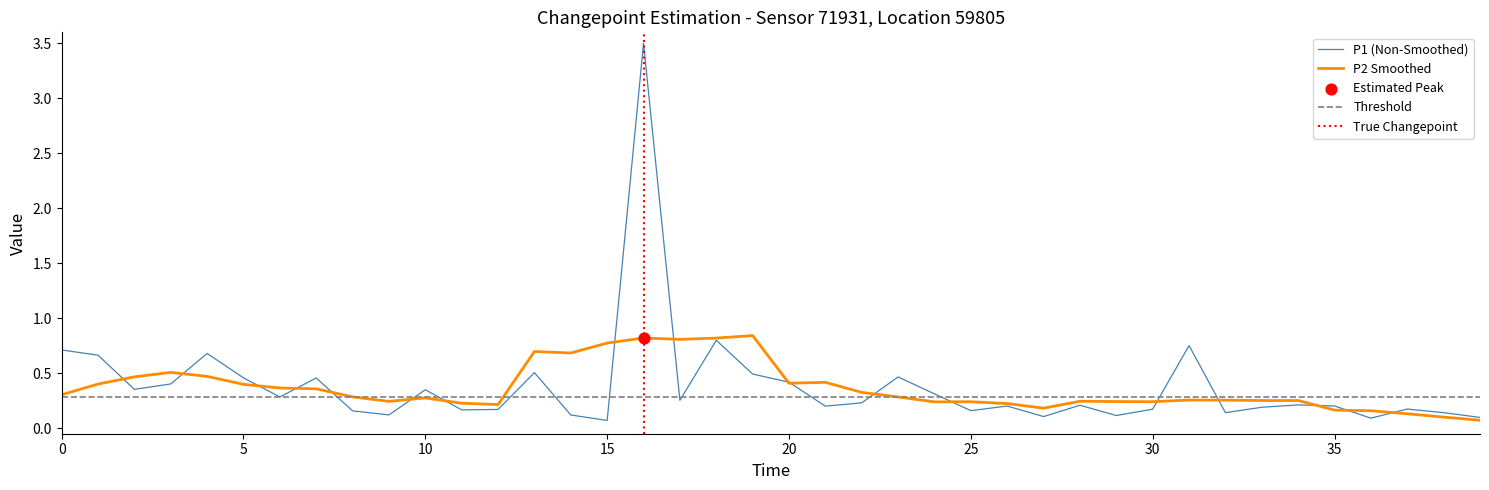

Between 15 and 37, which is larger?

37